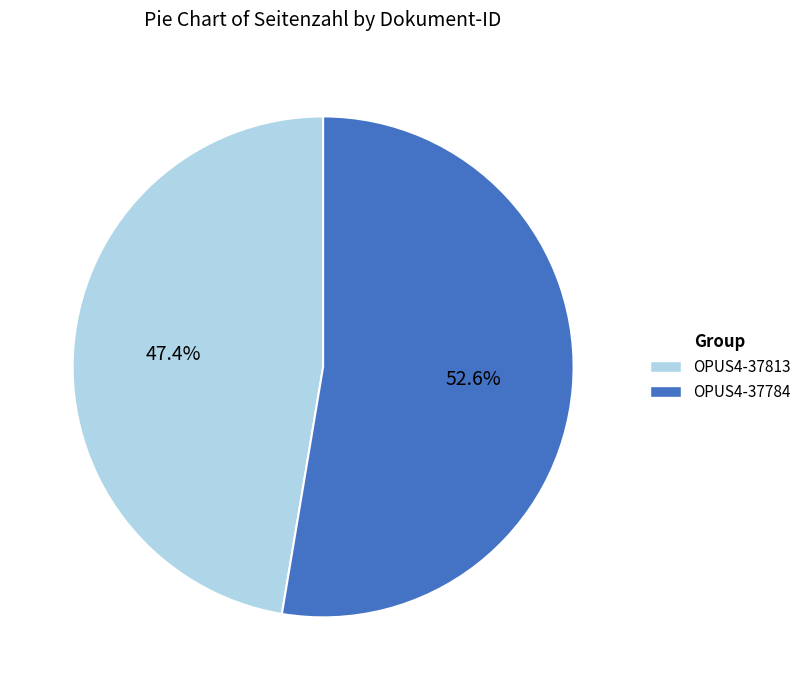

Which slice is the smallest?

OPUS4-37813